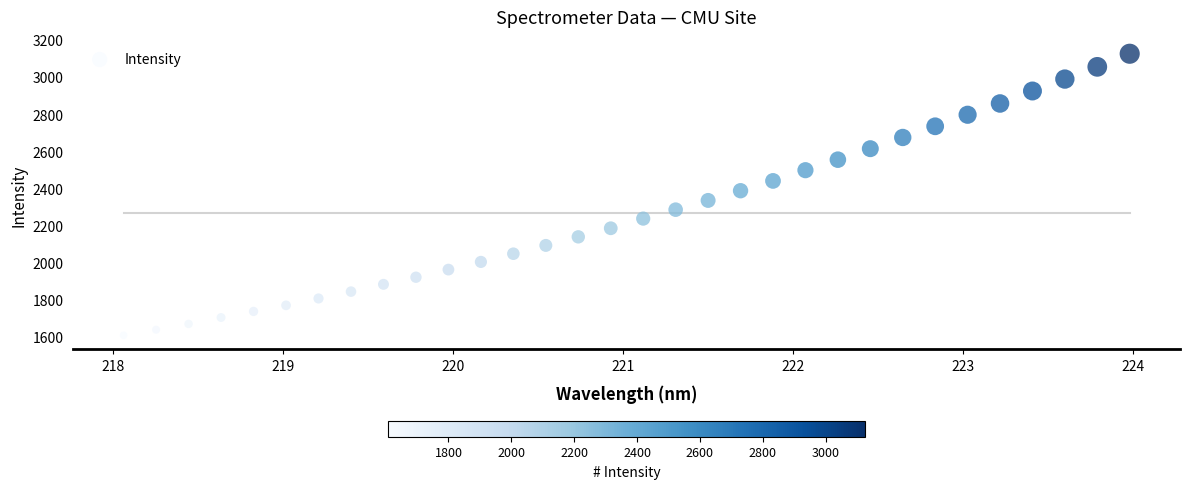

What is the range of X values (max minus min)?

5.9